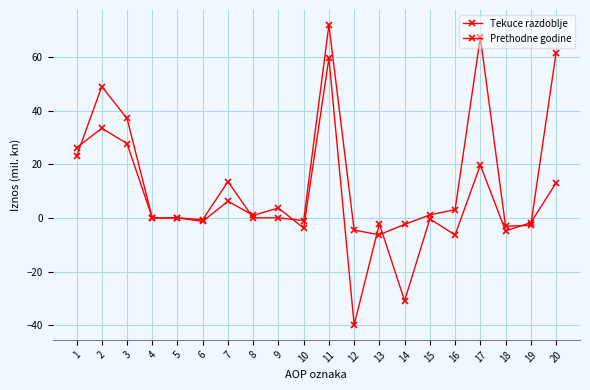

Which has a higher value, 2 or 9?

2